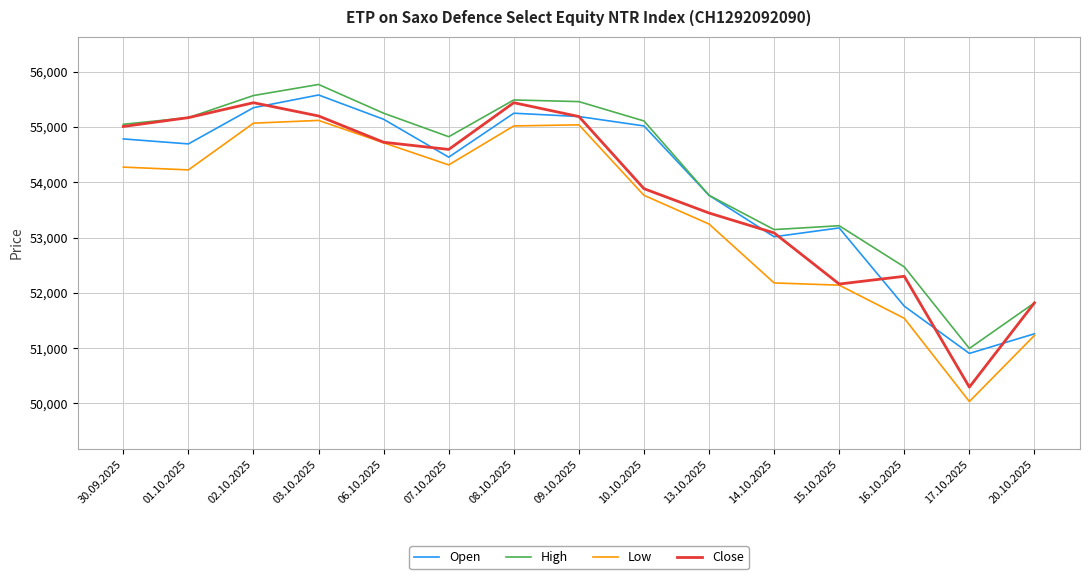

True or false: High and Low cross at least once.

False